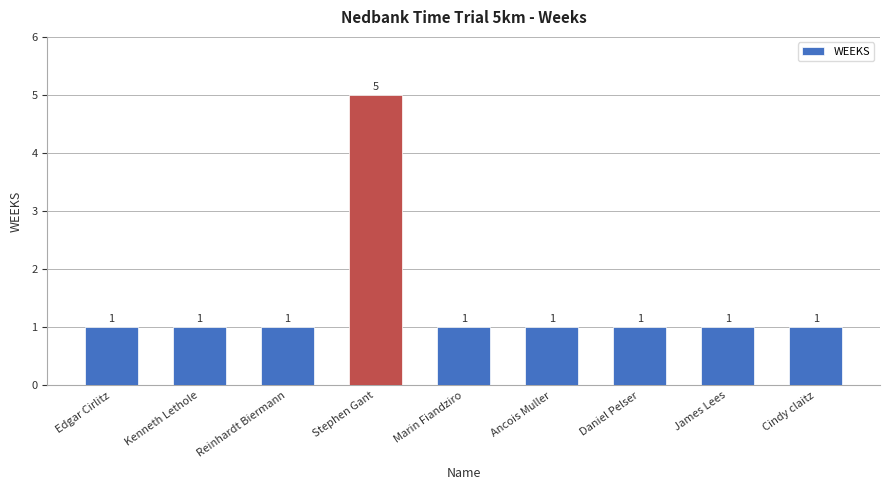

How many bars are there in total?

9